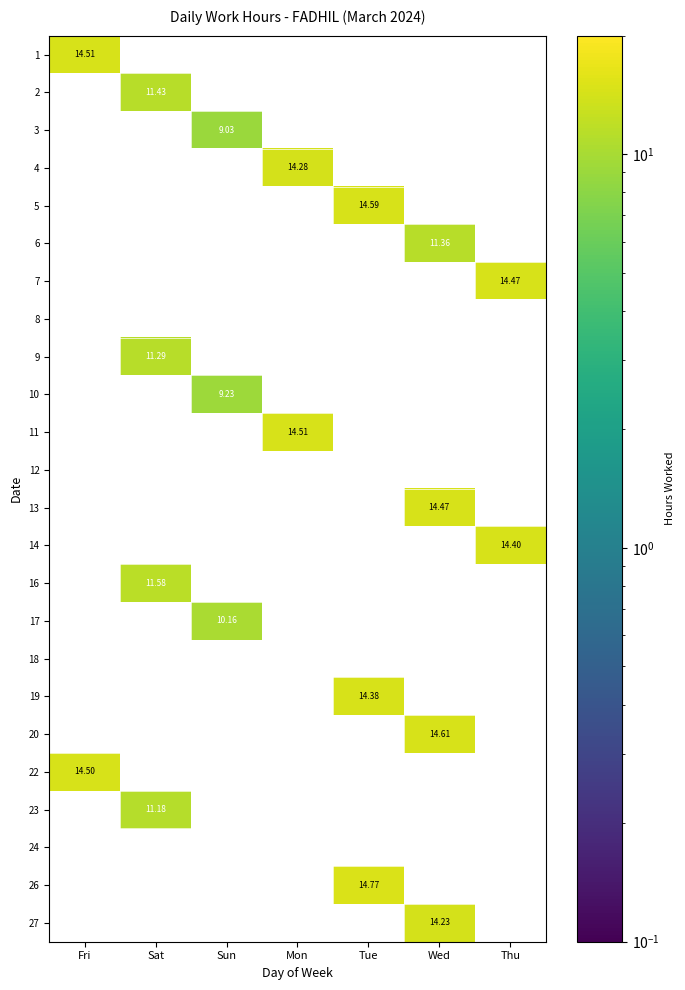

Which label corresponds to the smallest value in the chart?

Sun